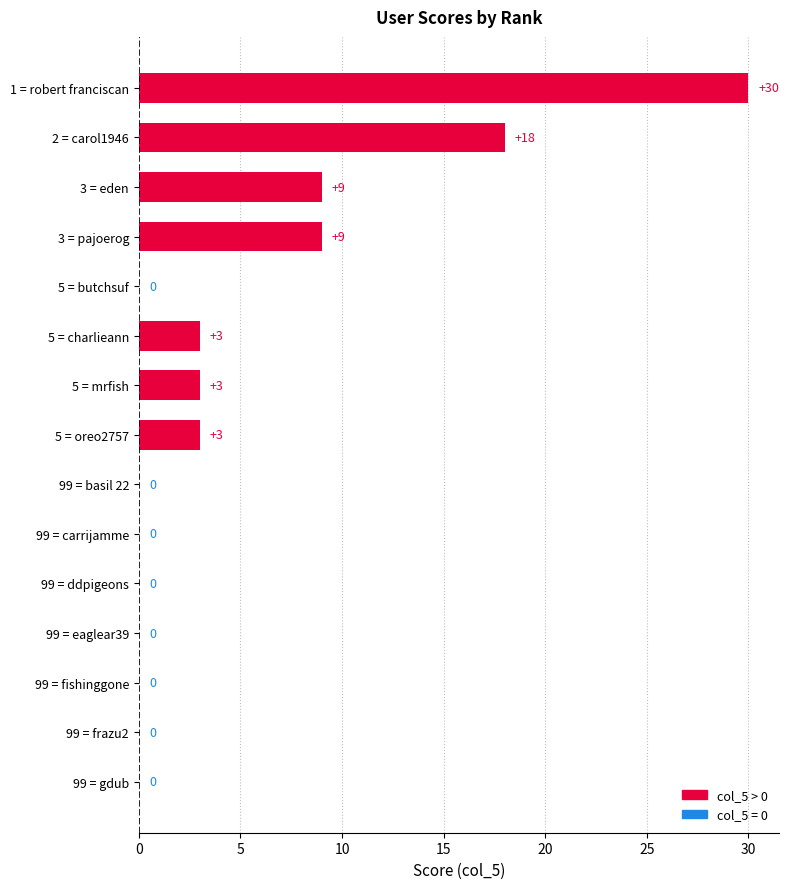

What is the greatest value displayed?

30